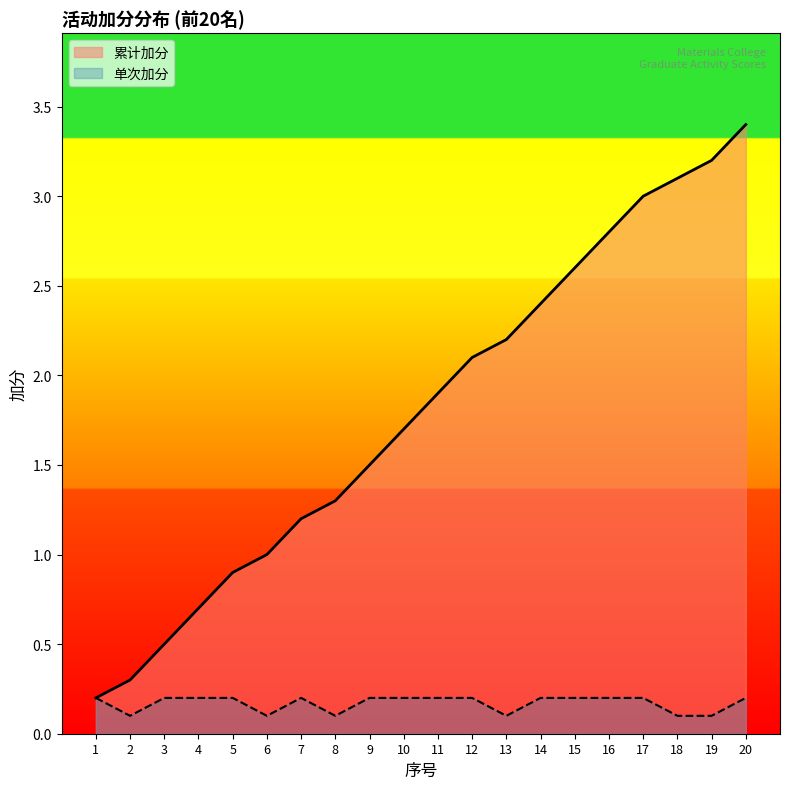

What is the sum of the values at 18 and 11?

5.0